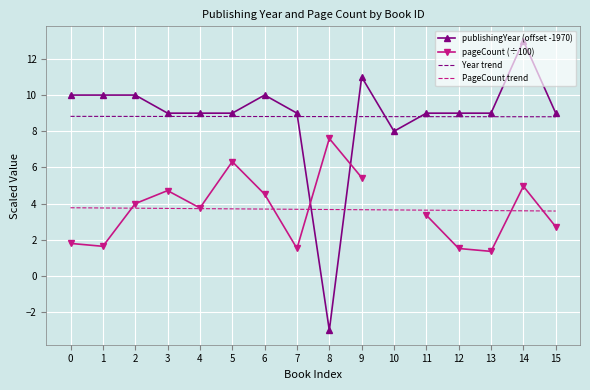

What is the value of the Year trend point at the 16th from the left?

8.8